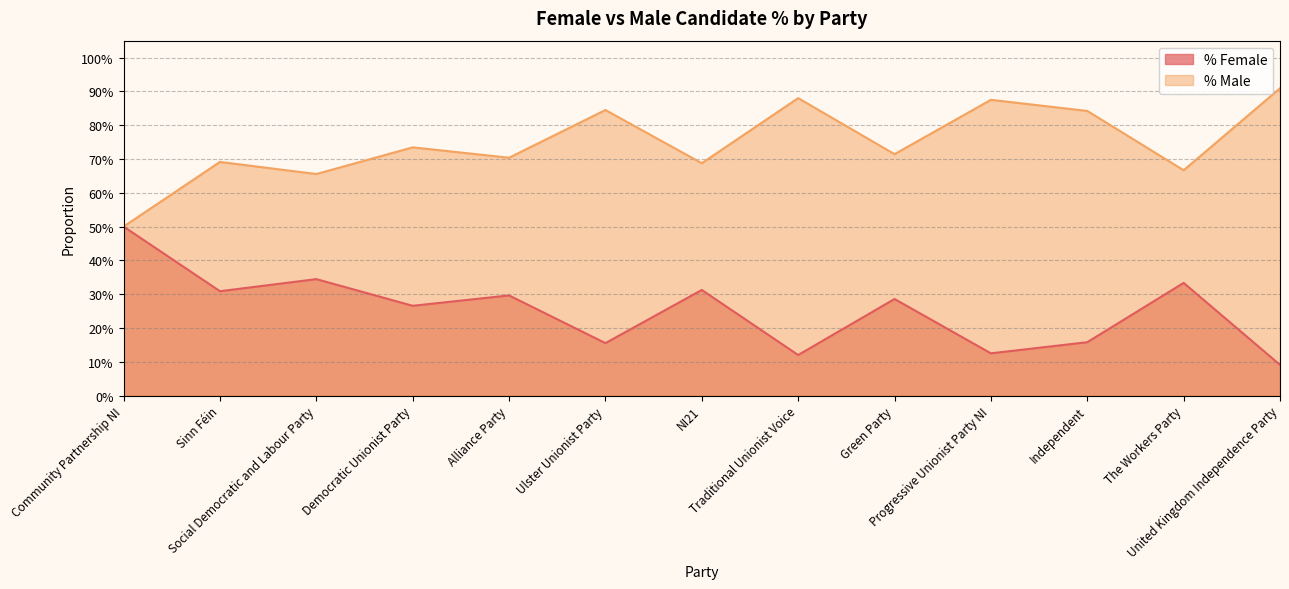

Between NI21 and Community Partnership NI, which is larger?

Community Partnership NI